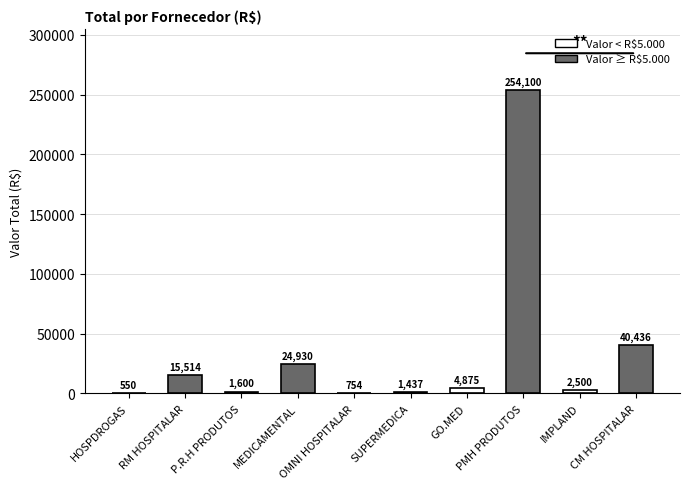

At which category does the chart reach its peak across all series?

PMH PRODUTOS